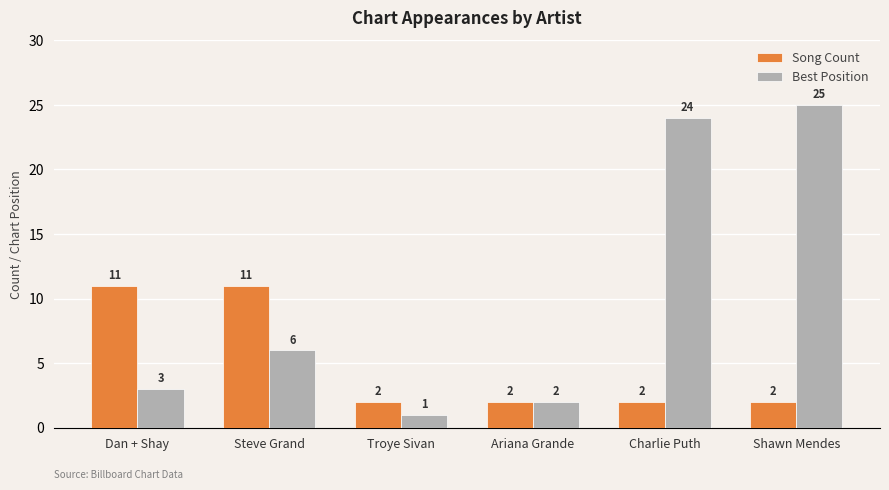

What is the minimum value shown in the chart?

1